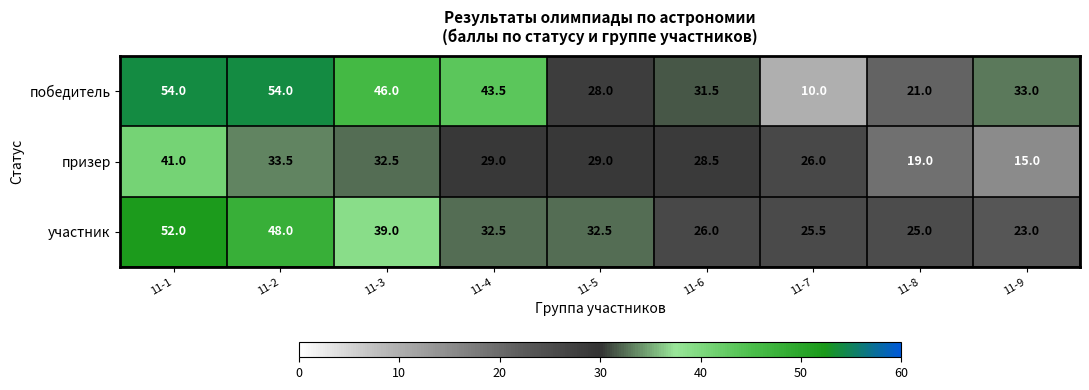

What is the difference between the maximum and second lowest values in the участник series?

27.0